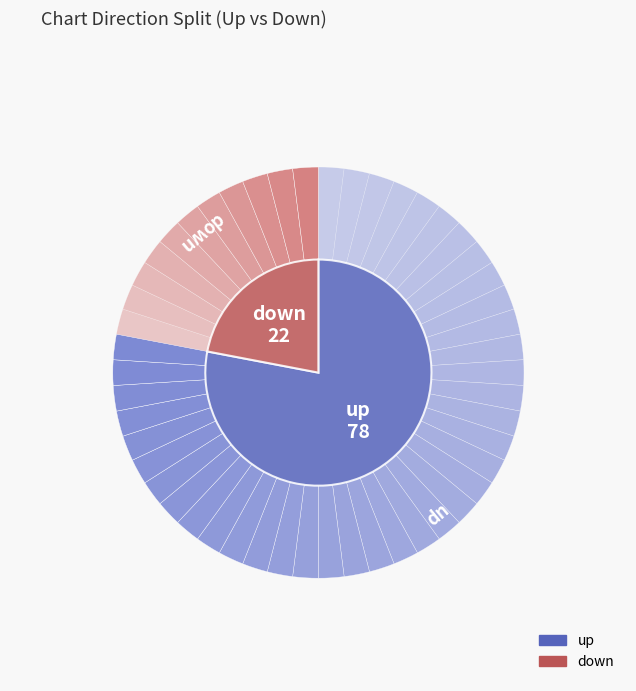

Which slice is the smallest?

down